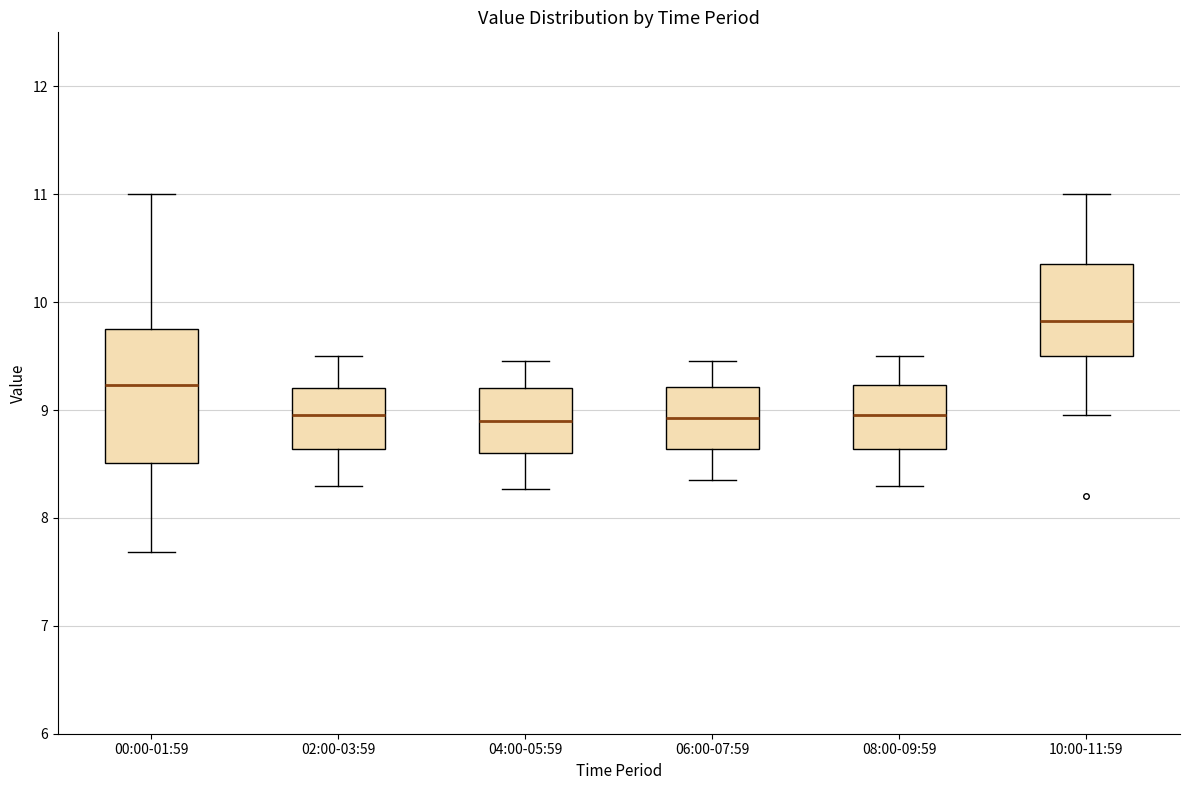

Comparing the boxes themselves (not the whiskers), which one is the tallest?

00:00-01:59